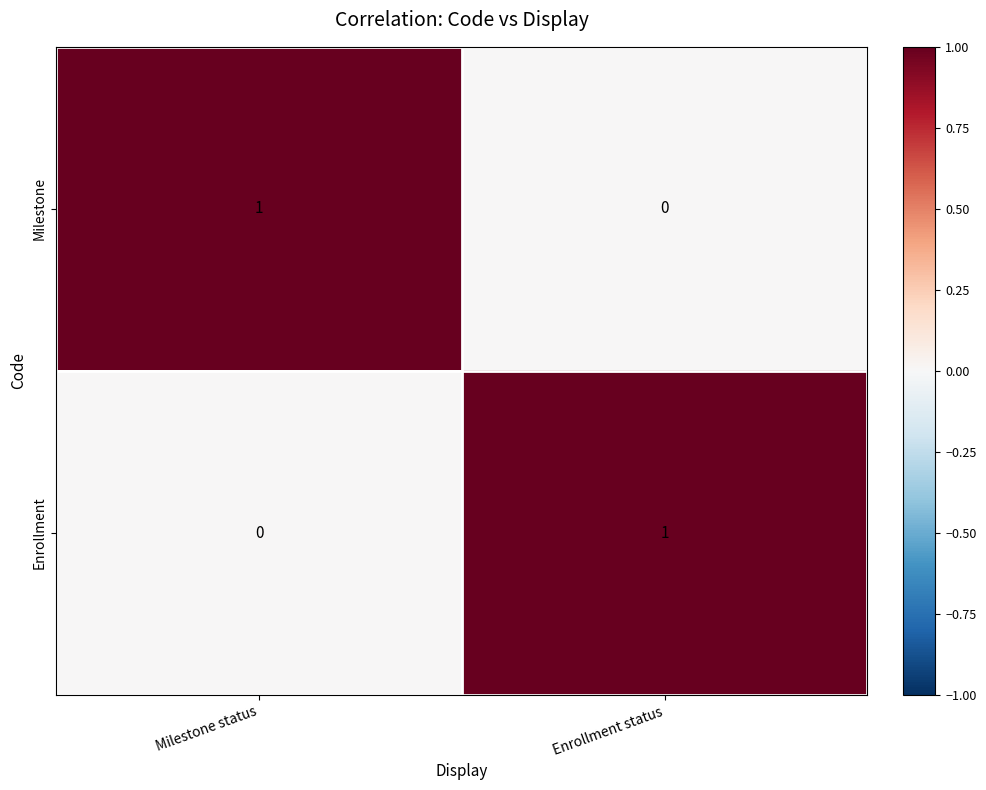

Rank the categories by Milestone value from highest to lowest.

Milestone status, Enrollment status